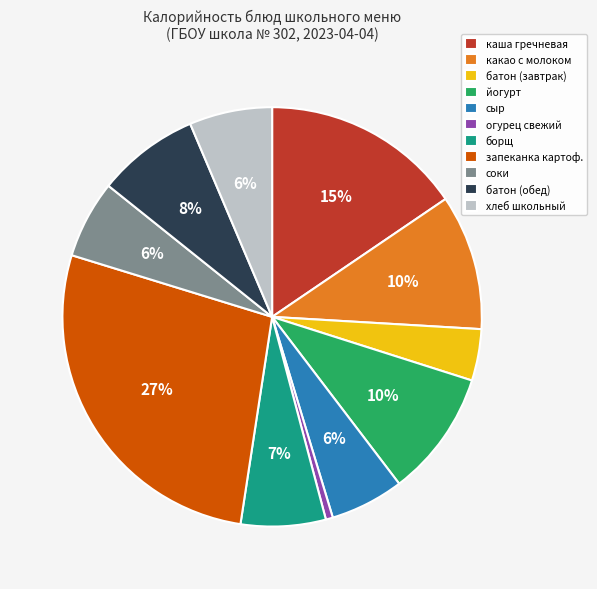

Does какао с молоком represent more than half of the total?

No